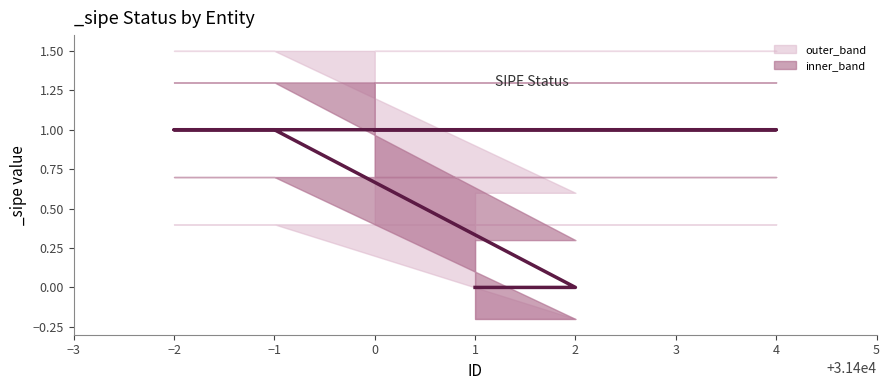

The value at 4 is 1. True or false?

True